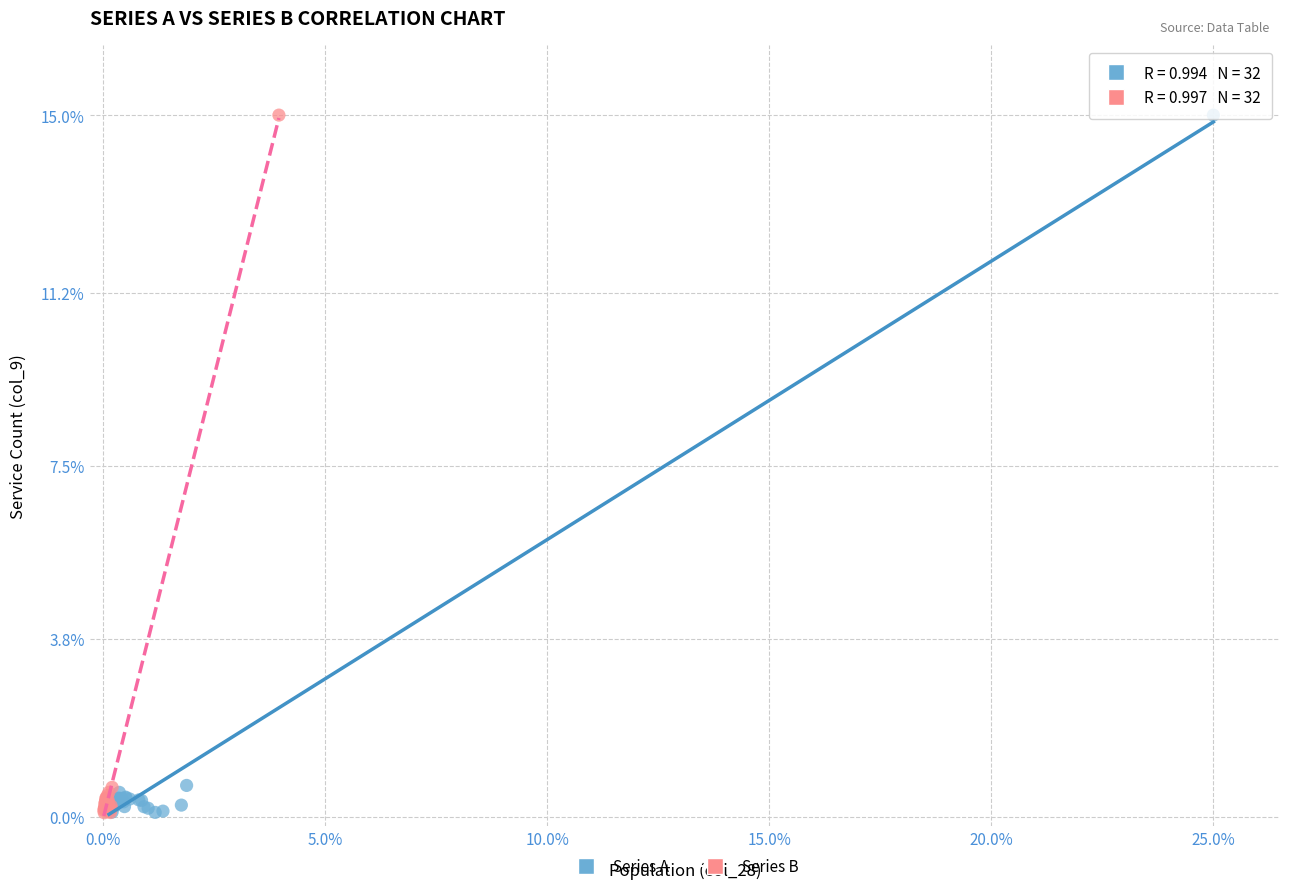

Which series has the widest spread of Y values?

Series B